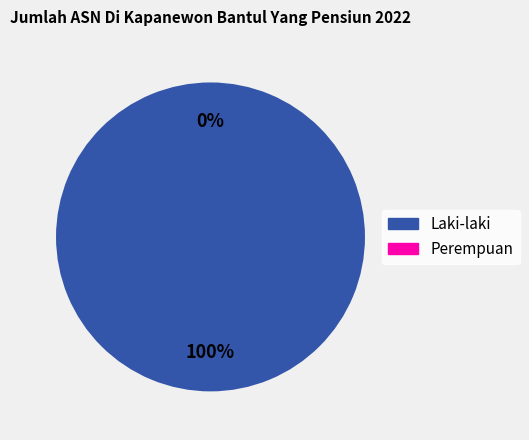

To the nearest percent, what is the combined percentage of Laki-laki and Perempuan?

100%